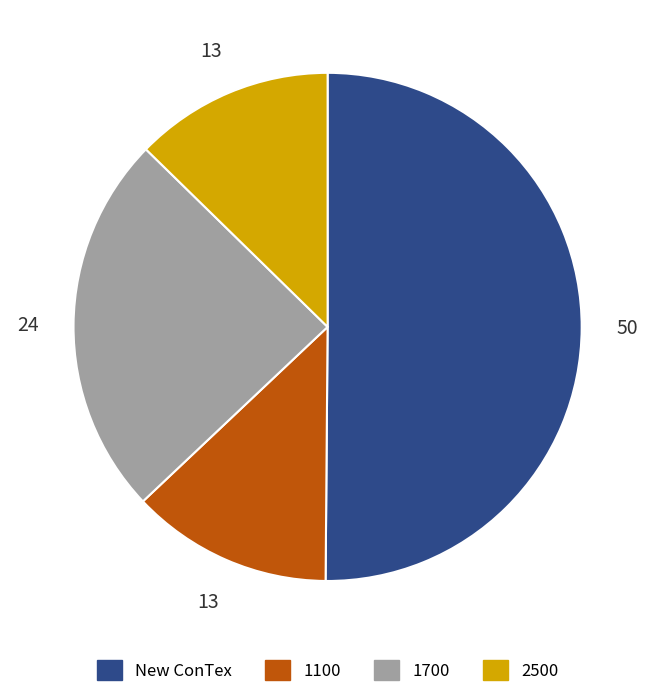

Which slice represents more than half of the pie?

New ConTex